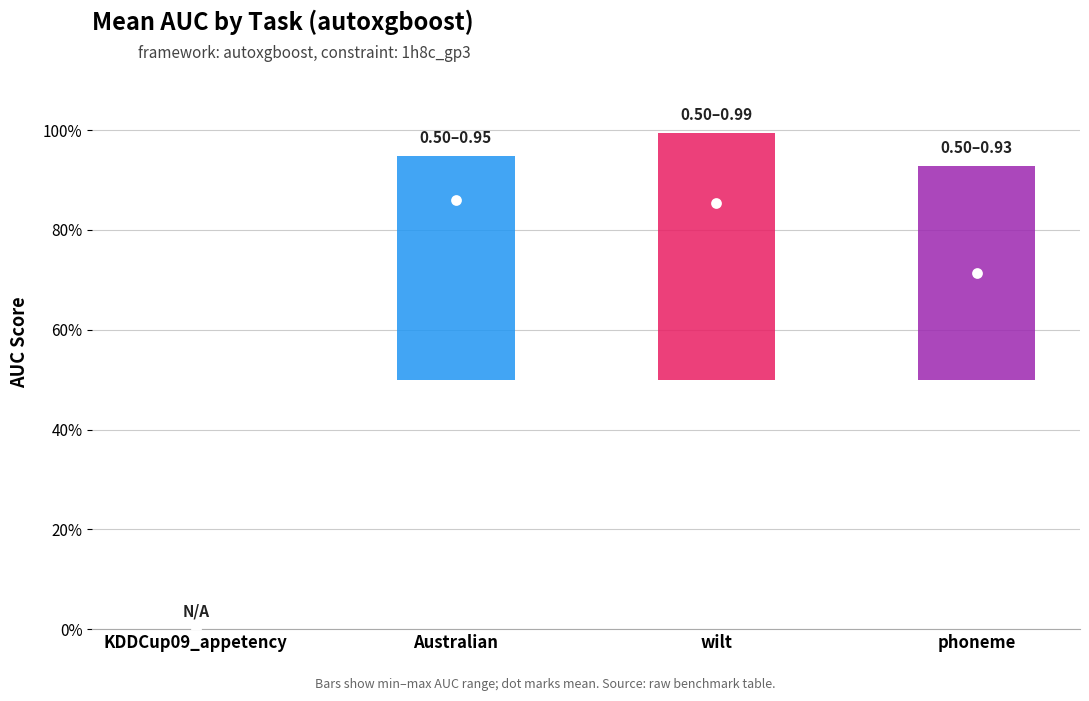

Is the value of mean_auc at KDDCup09_appetency greater than the value of max_auc at phoneme?

No